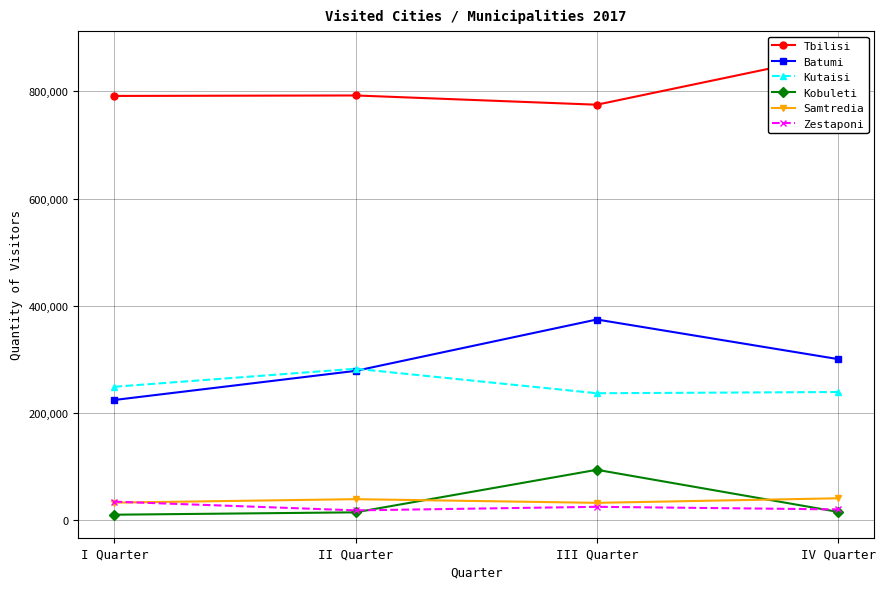

What are all the series names shown in the legend?

Tbilisi, Batumi, Kutaisi, Kobuleti, Samtredia, Zestaponi